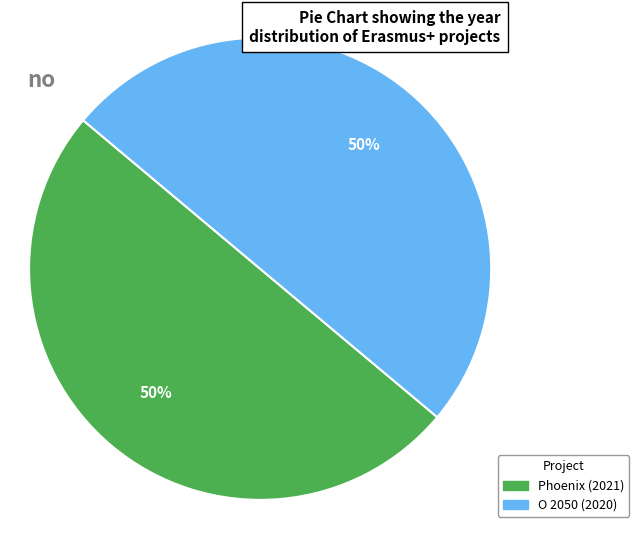

To the nearest percent, what is the average slice percentage?

50%